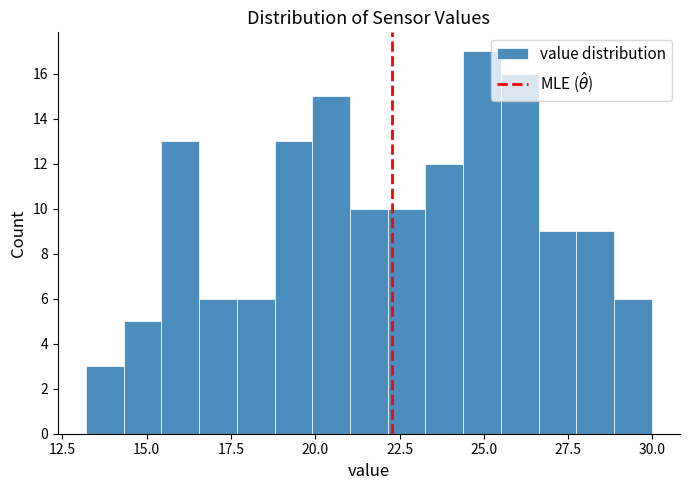

Around what value on the x-axis is the tallest bar? Give the approximate position of its centre, as read against the axis.

25.0